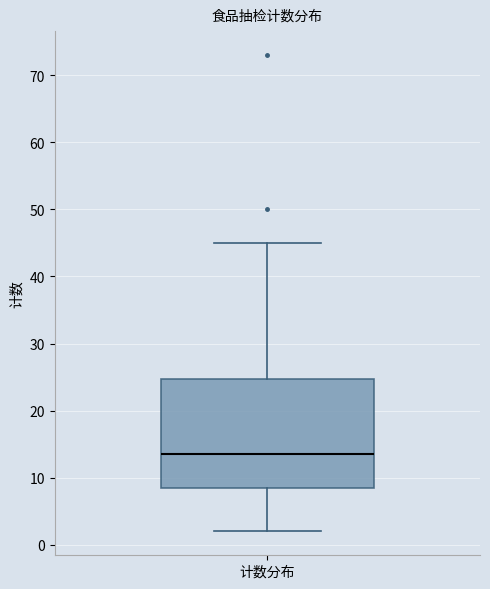

Transcribe this box plot: give where the median line is, the range the box spans, and where the two whiskers end, as read against the y-axis. The values are not printed on the chart, so give them approximately, as read against the axis.

median 14, box 9 to 25, whiskers 2 to 45